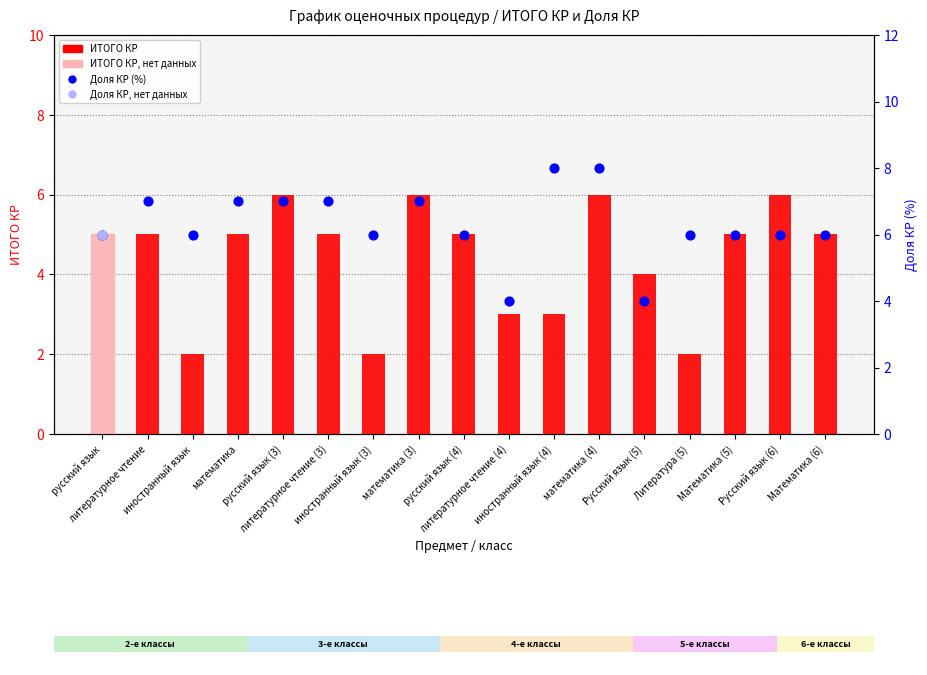

Which series contains the lowest Y value?

ИТОГО КР